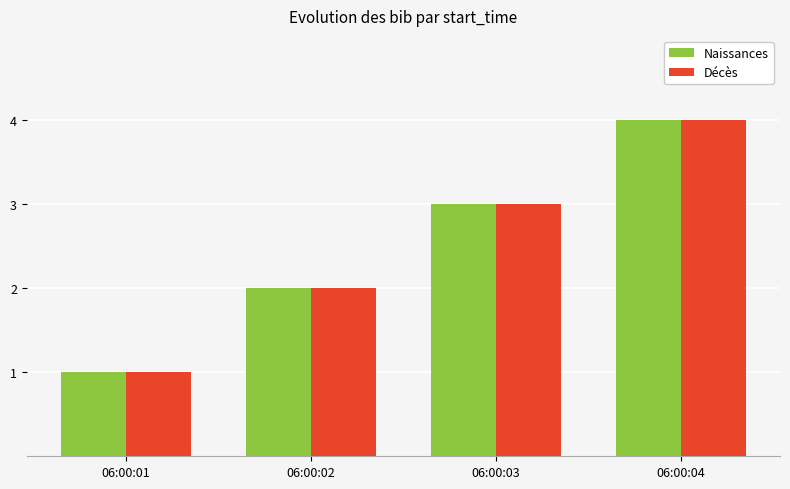

What is the sum of the Naissances values at 06:00:01 and 06:00:03?

4